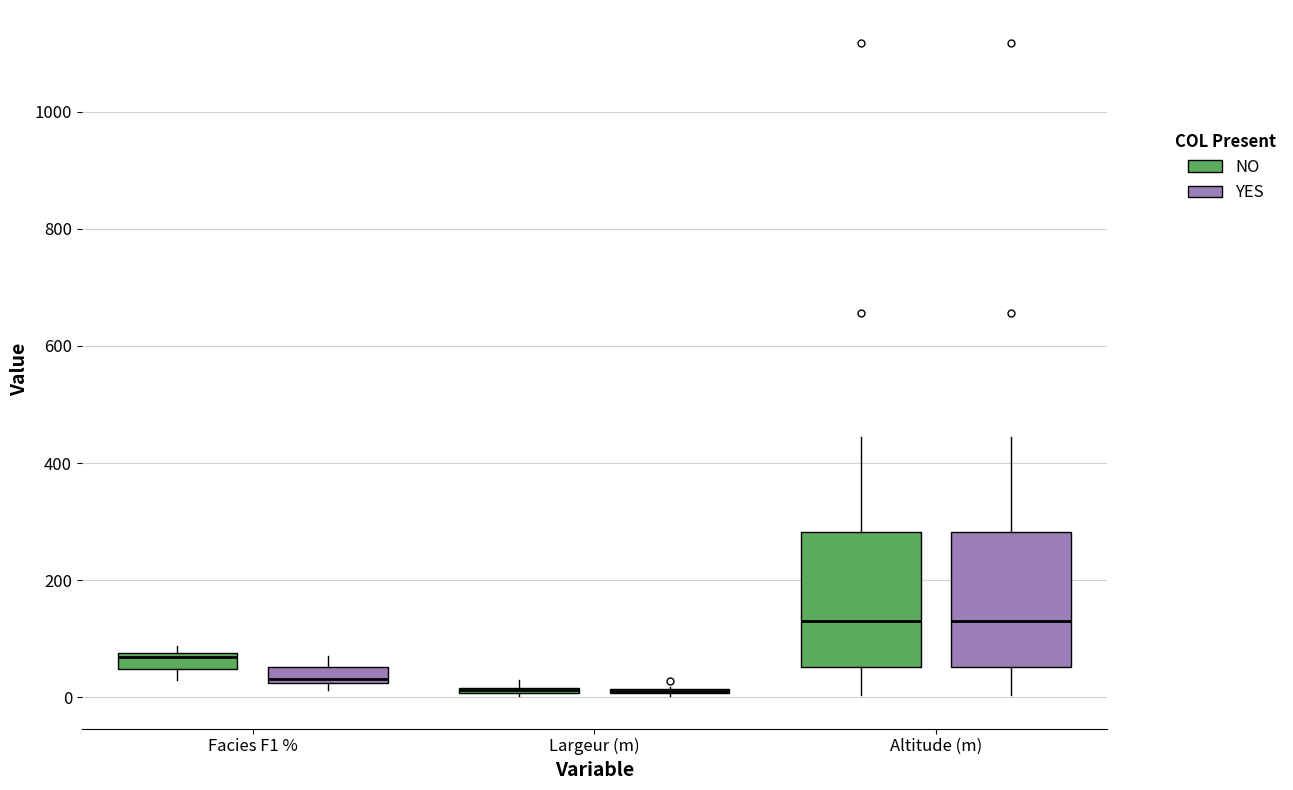

Where is the upper edge of the box for Largeur (m) (YES) on the y-axis? The values are not printed on the chart, so give them approximately, as read against the axis.

20